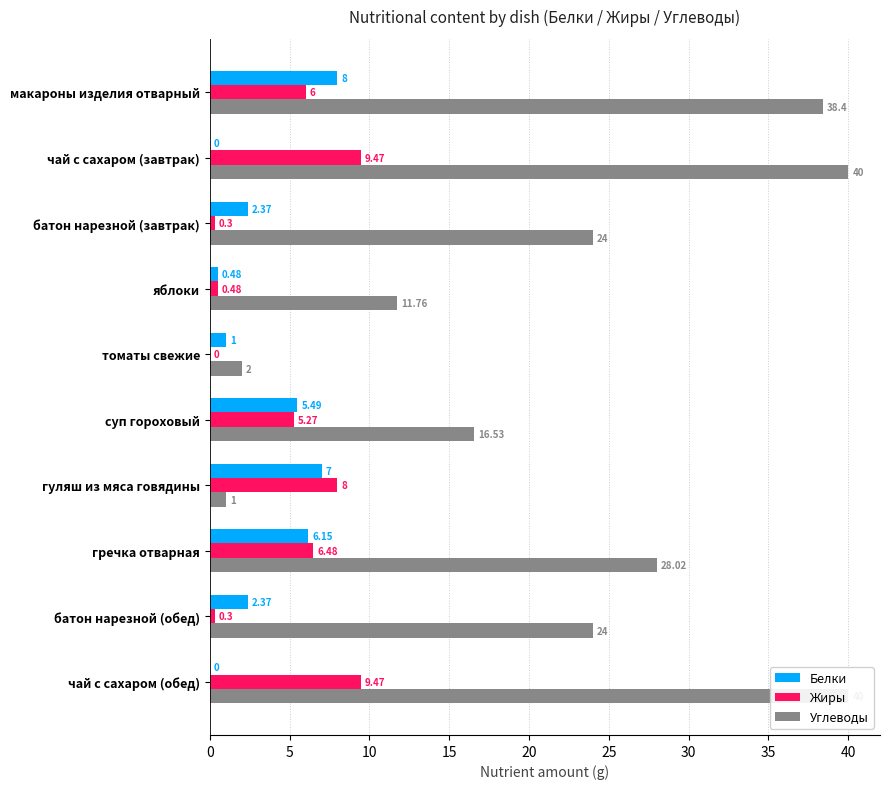

Reading left to right, extract all data points from this chart.

Белки: 8.0	0.0	2.4	0.5	1.0	5.5	7.0	6.2	2.4	0.0
Жиры: 6.0	9.5	0.3	0.5	0.0	5.3	8.0	6.5	0.3	9.5
Углеводы: 38.4	40.0	24.0	11.8	2.0	16.5	1.0	28.0	24.0	40.0